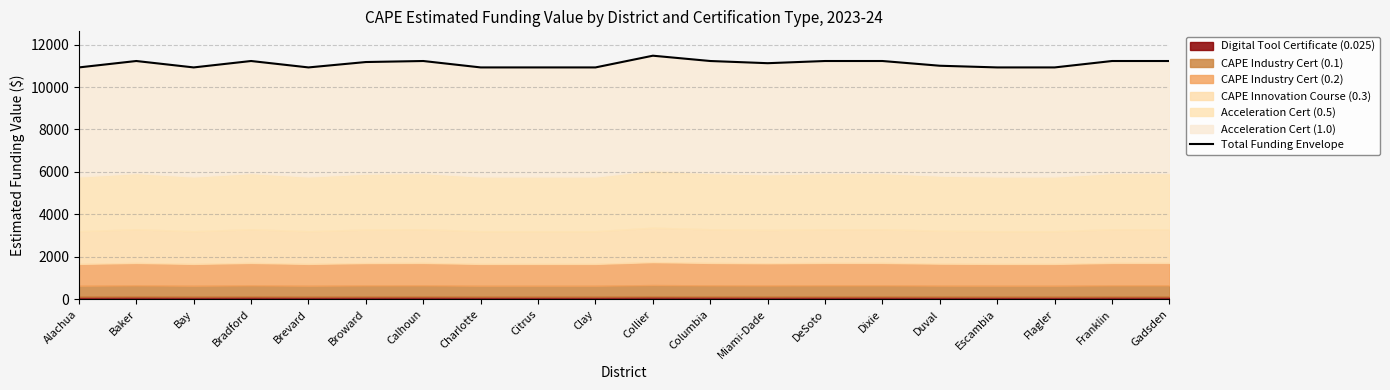

The chart shows a value of 5512 at Broward. True or false?

False